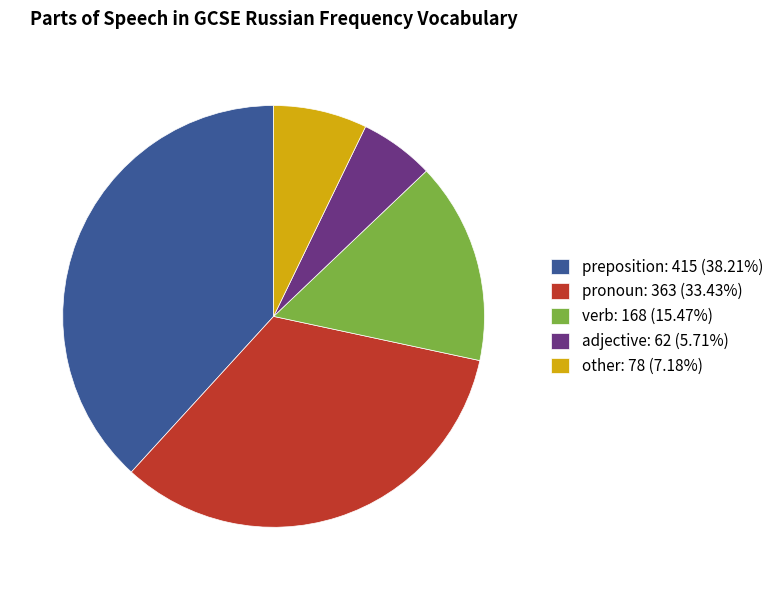

How many segments does this pie chart have?

5